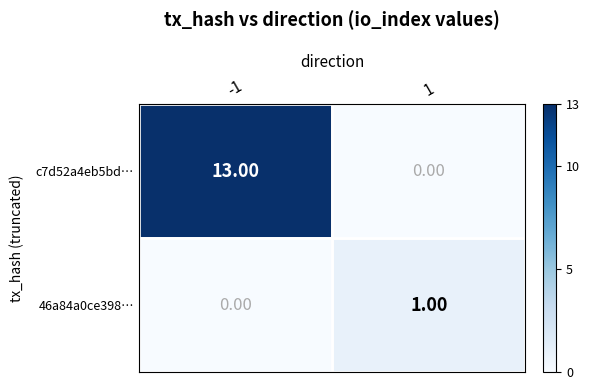

What is the sum of all c7d52a4eb5bd… values?

13